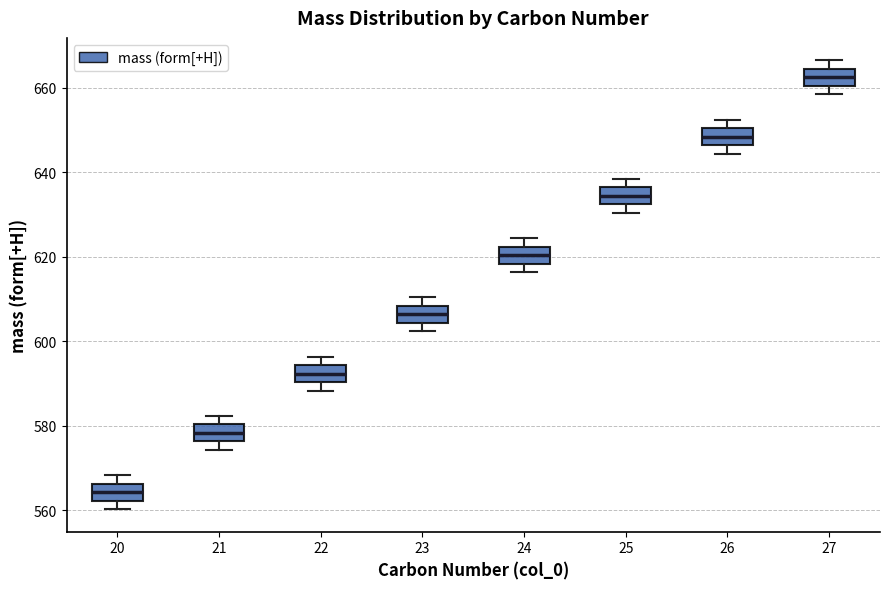

Where does the upper whisker of the box at x = 27 end on the y-axis? The values are not printed on the chart, so give them approximately, as read against the axis.

666